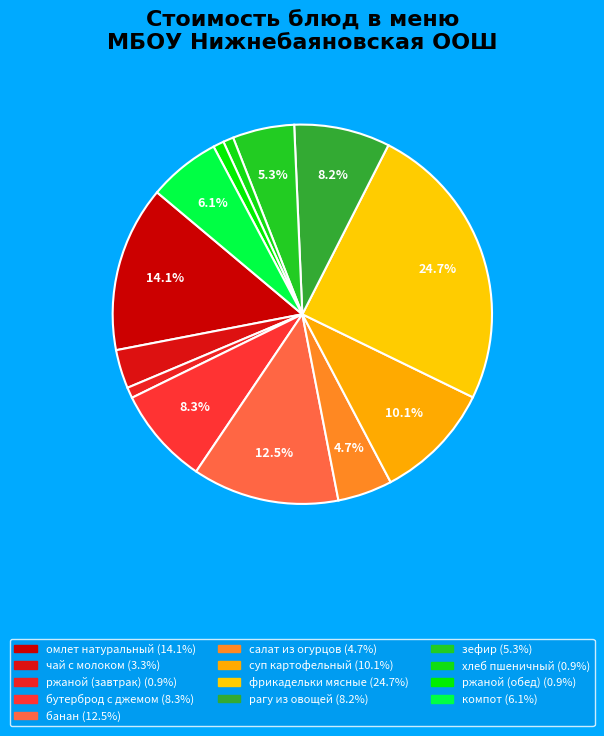

How many slices are in this pie chart?

13